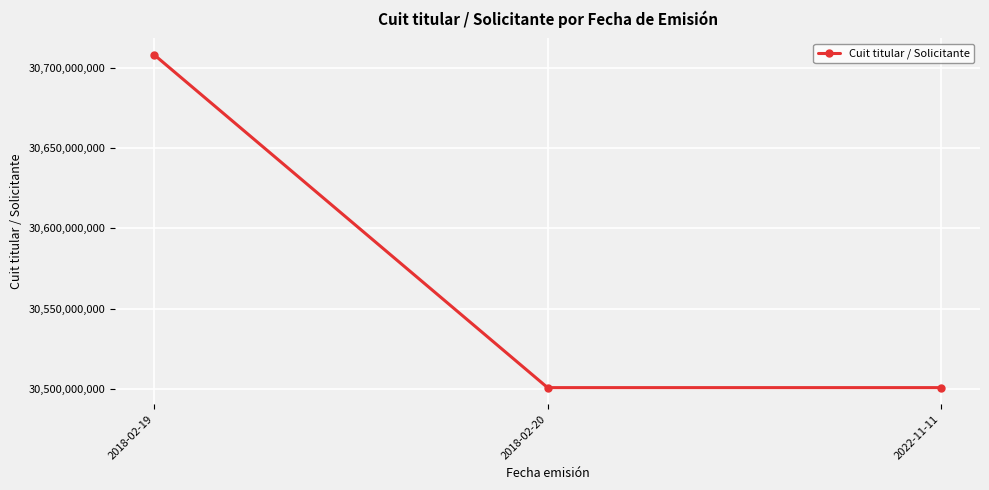

Approximately how many times larger is the value at 2022-11-11 compared to 2018-02-19?

1.0